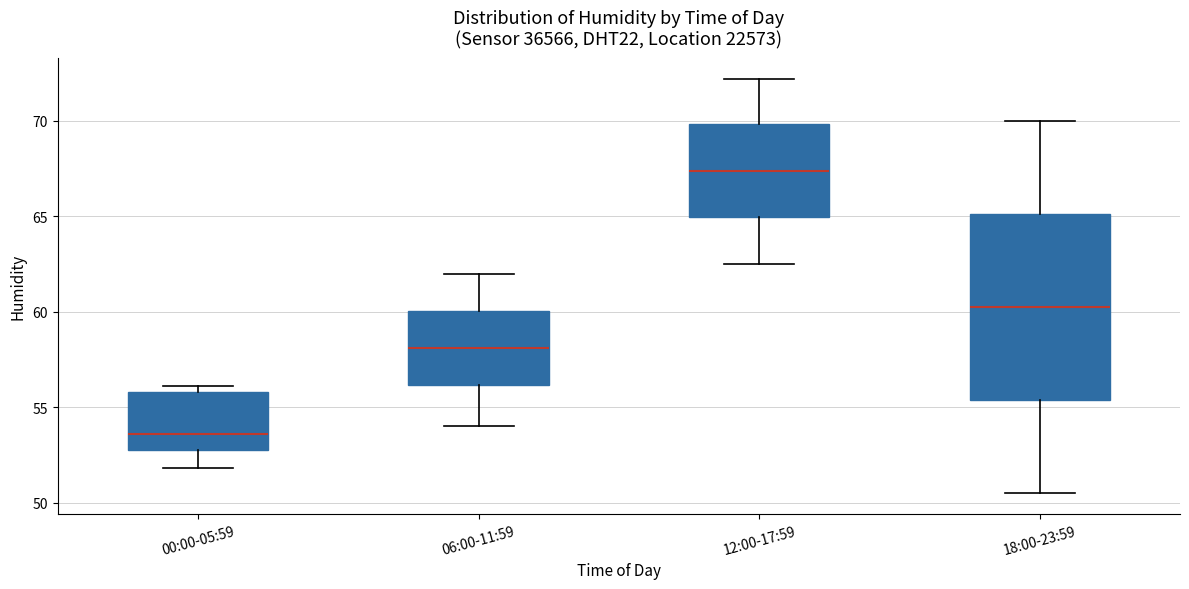

Which box is the tallest, from its lower edge to its upper edge?

18:00-23:59